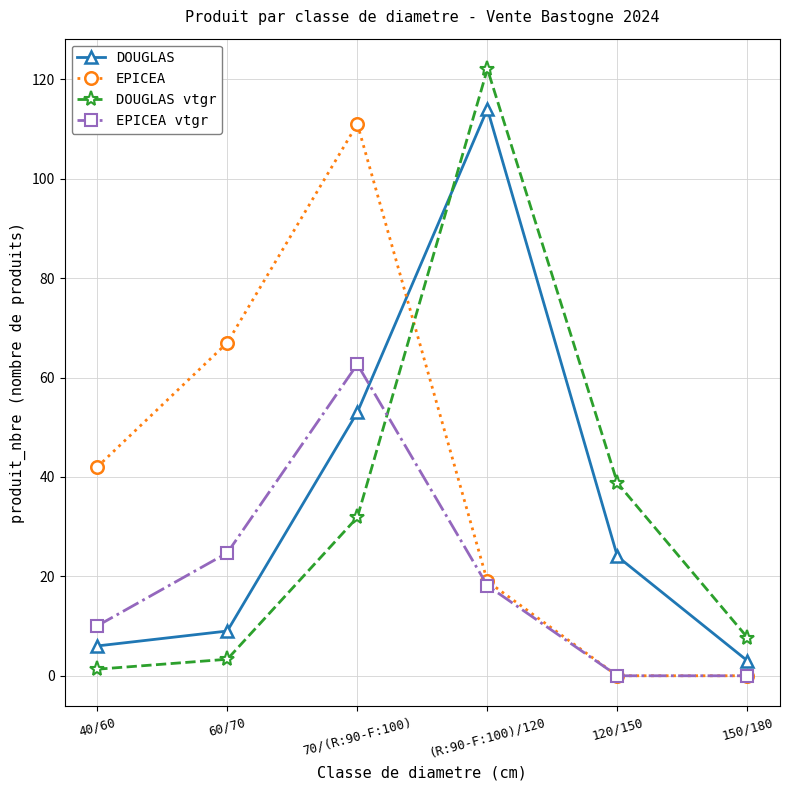

What is the average value of the DOUGLAS series?

34.8